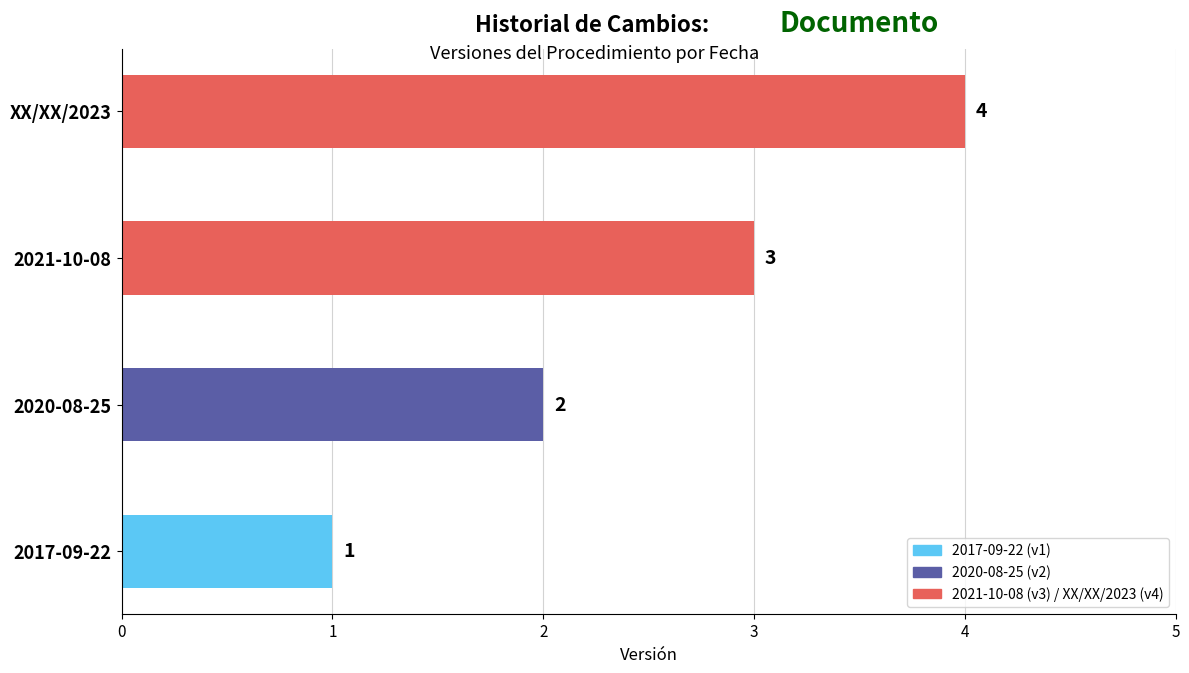

Is it true that the value at XX/XX/2023 is 1?

False